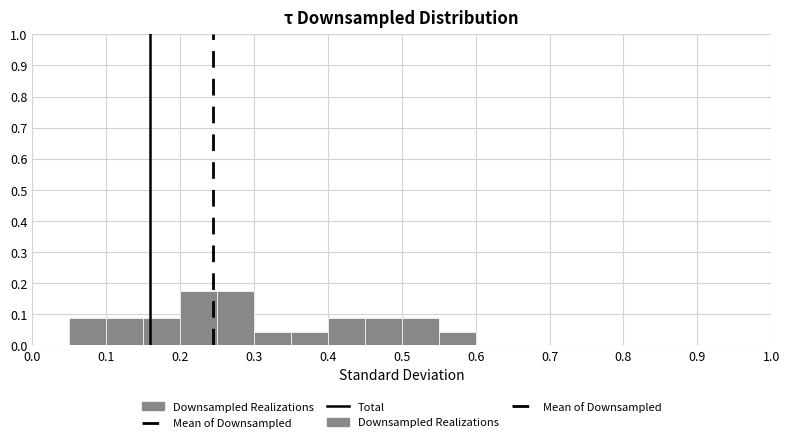

Reading left to right, list every bar in this chart as the range it spans on the x-axis followed by its height. The values are not printed on the chart, so give them approximately, as read against the axis.

0.00 to 0.05: 0
0.05 to 0.10: 0.09
0.10 to 0.15: 0.09
0.15 to 0.20: 0.09
0.20 to 0.25: 0.17
0.25 to 0.30: 0.17
0.30 to 0.35: 0.04
0.35 to 0.40: 0.04
0.40 to 0.45: 0.09
0.45 to 0.50: 0.09
0.50 to 0.55: 0.09
0.55 to 0.60: 0.04
0.60 to 0.65: 0
0.65 to 0.70: 0
0.70 to 0.75: 0
0.75 to 0.80: 0
0.80 to 0.85: 0
0.85 to 0.90: 0
0.90 to 0.95: 0
0.95 to 1.00: 0